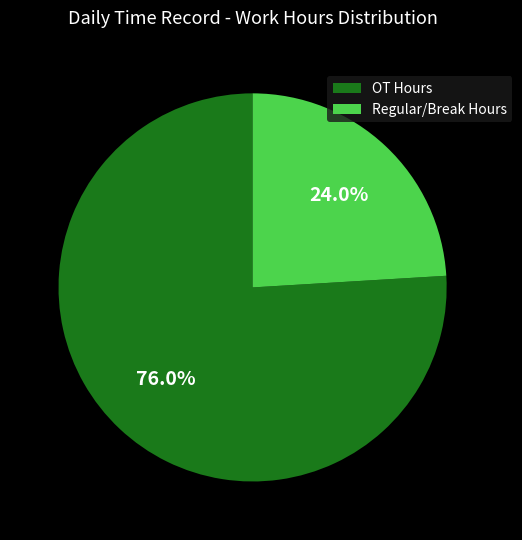

What percentage is NOT represented by Regular/Break Hours?

76.0%